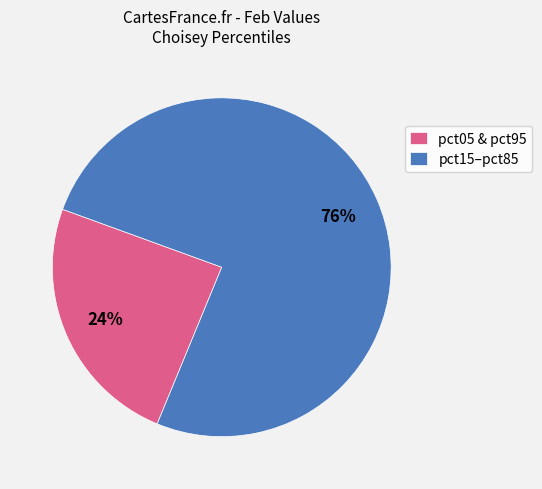

How many slices are in this pie chart?

2